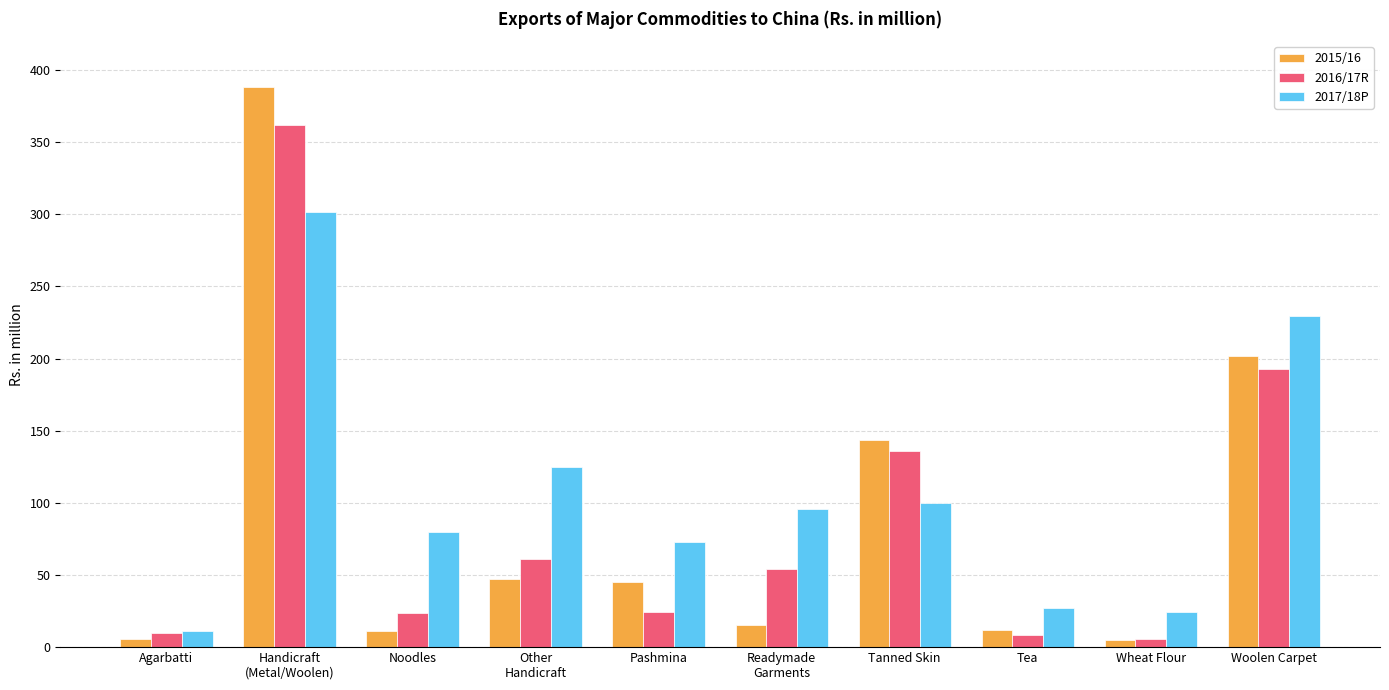

What position from the left is Tea?

8